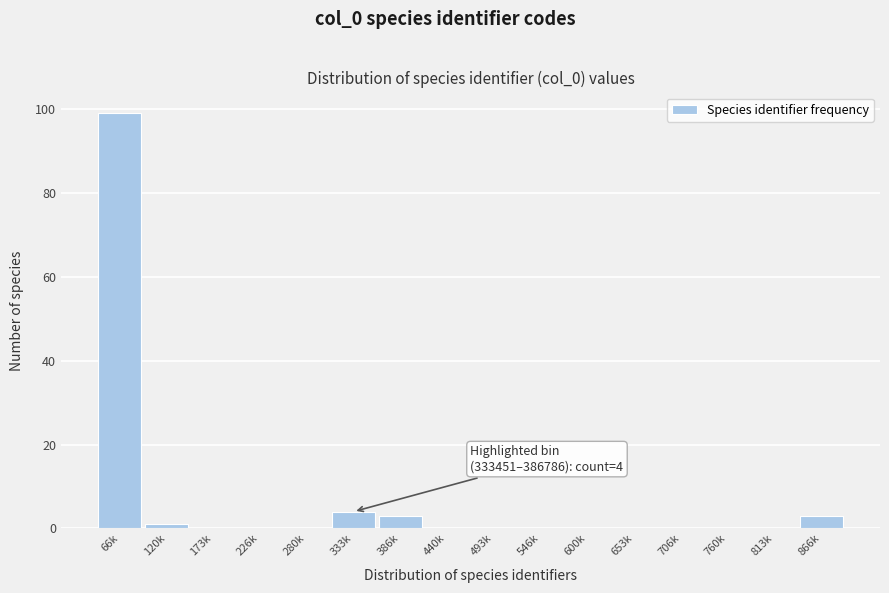

Reading right to left, list all the values displayed in this chart.

866k=3	813k=0	760k=0	706k=0	653k=0	600k=0	546k=0	493k=0	440k=0	386k=3	333k=4	280k=0	226k=0	173k=0	120k=1	66k=99